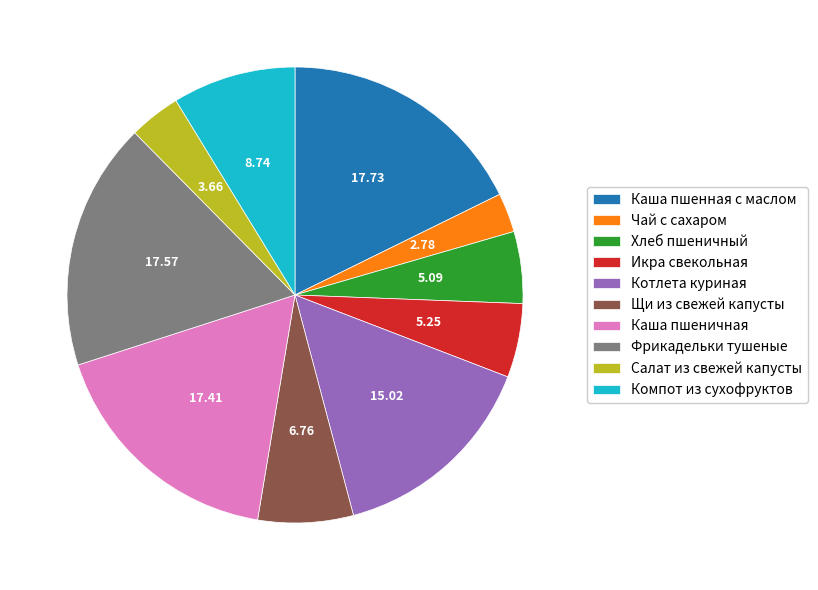

How many segments does this pie chart have?

10